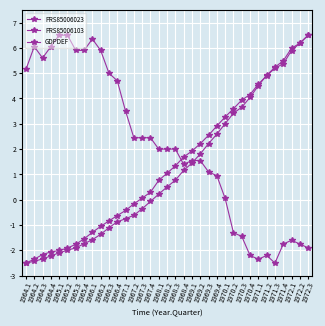

At 1964.3, list the series in order from smallest to largest.

GDPDEF, PRS85006103, PRS85006023